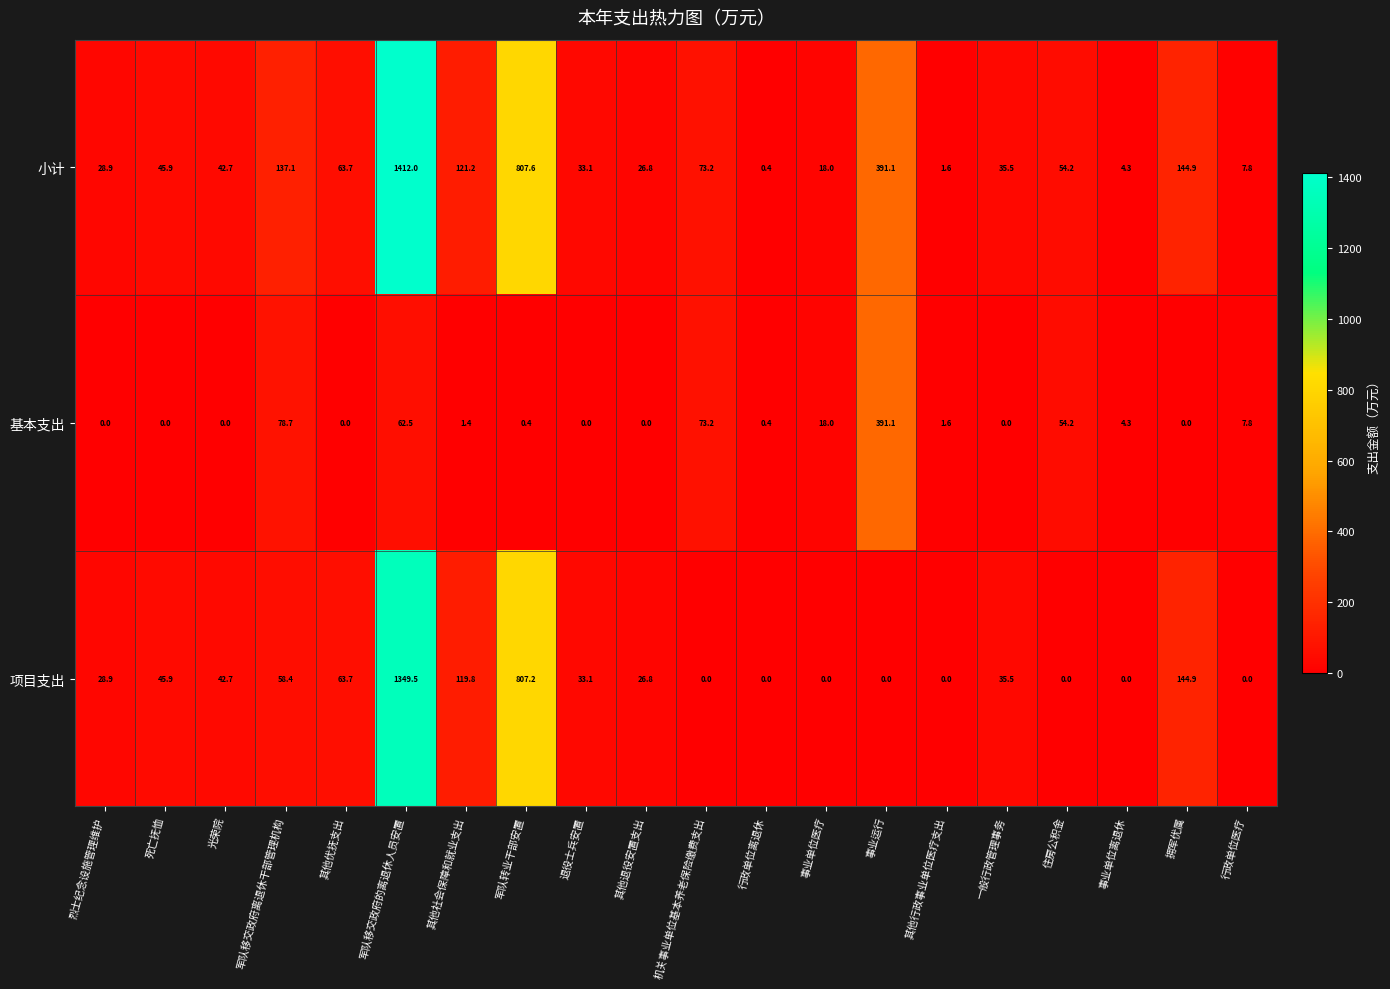

Which category has the highest value across all series?

军队移交政府的离退休人员安置